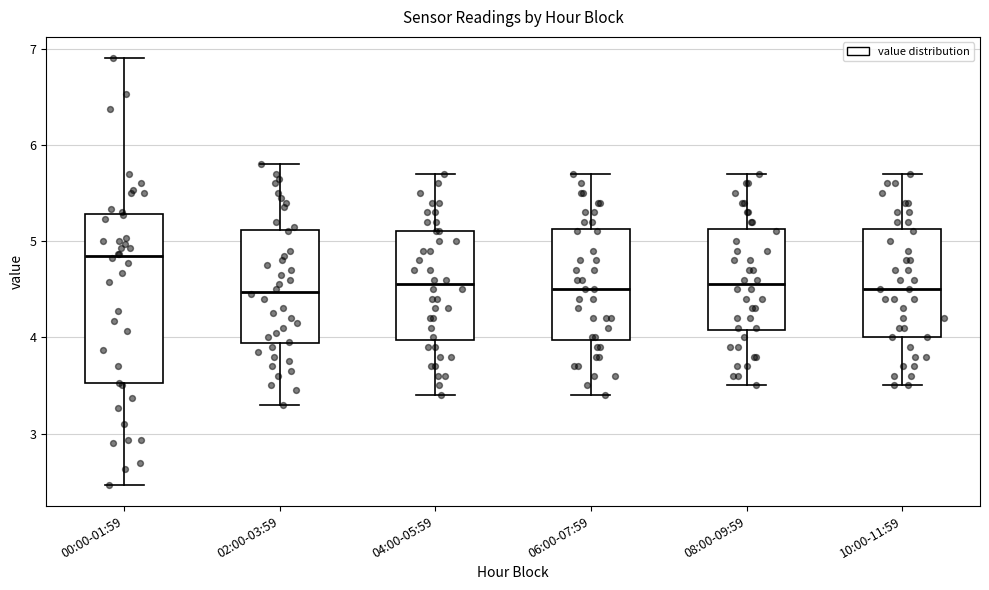

Which box has the highest median line?

00:00-01:59